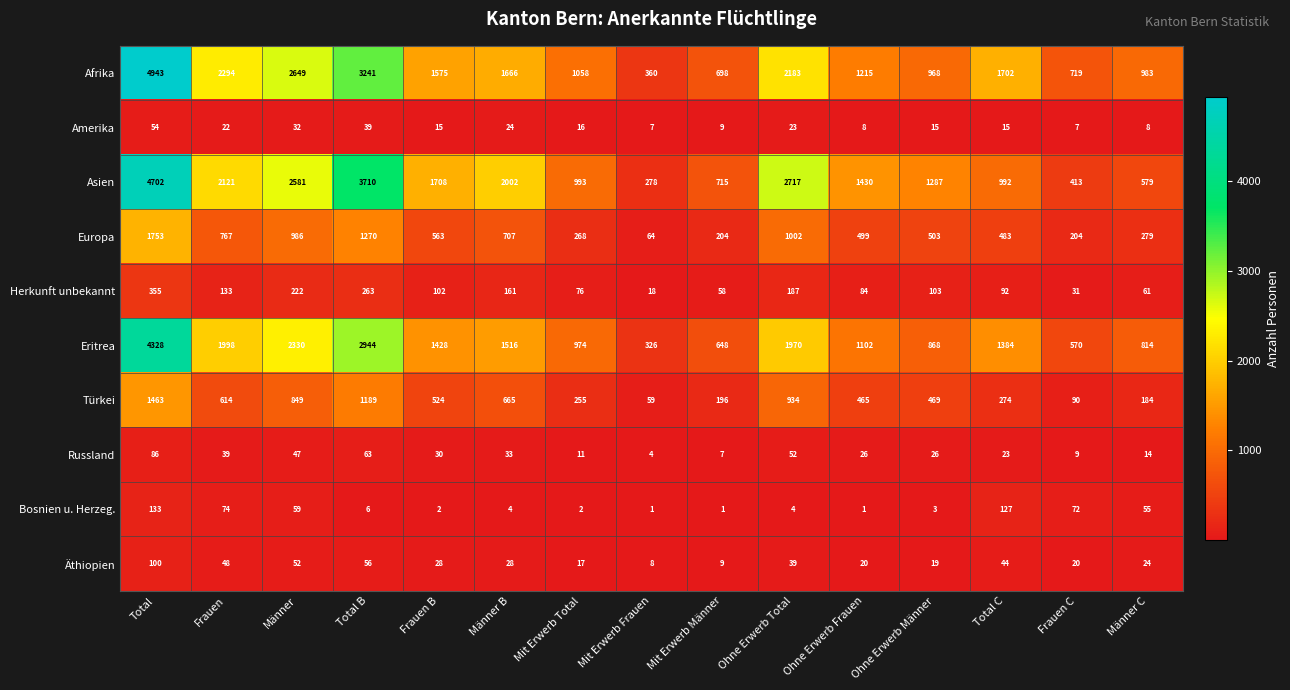

What is the highest value of the Afrika series?

4943